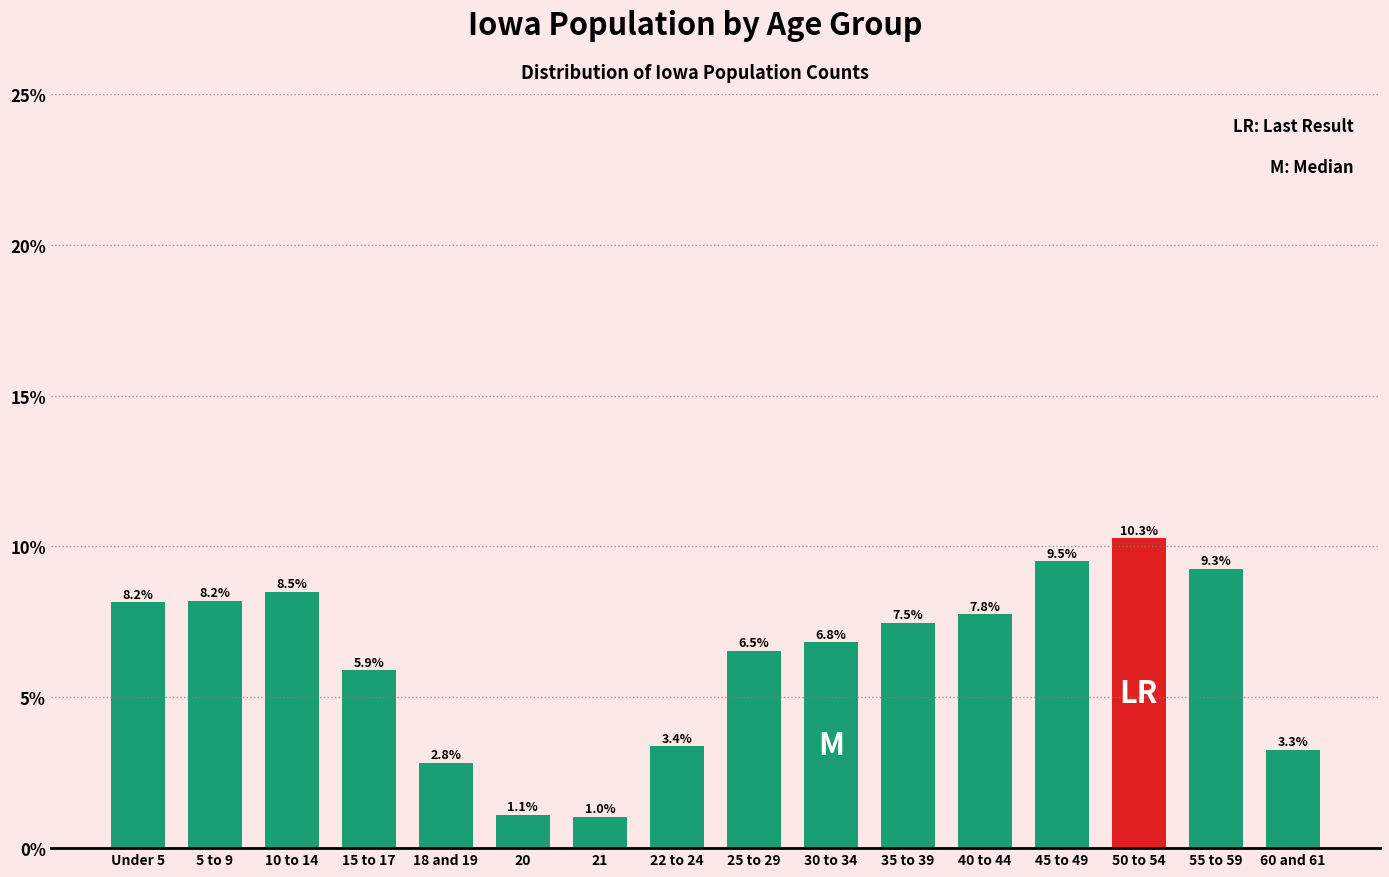

Reading left to right, what are all the values shown in this chart?

Under 5=8.2	5 to 9=8.2	10 to 14=8.5	15 to 17=5.9	18 and 19=2.8	20=1.1	21=1.0	22 to 24=3.4	25 to 29=6.5	30 to 34=6.8	35 to 39=7.5	40 to 44=7.8	45 to 49=9.5	50 to 54=10.3	55 to 59=9.3	60 and 61=3.3